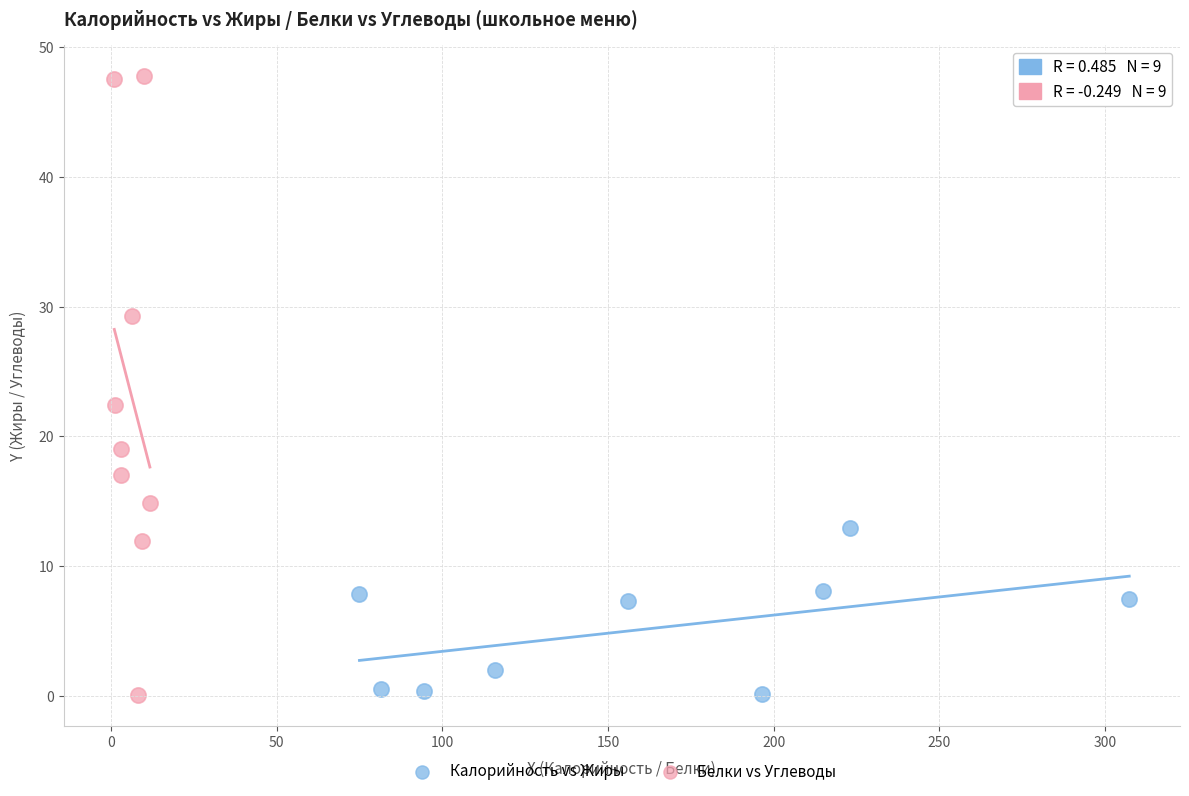

What are all the series names shown in the legend?

Калорийность vs Жиры, Белки vs Углеводы